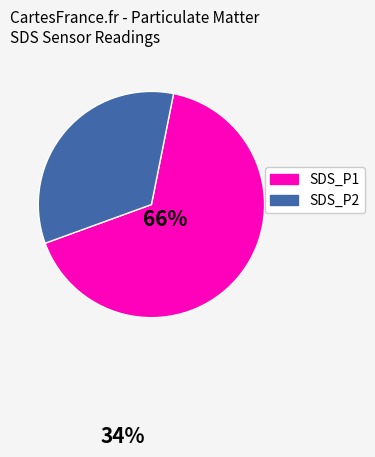

Which category accounts for the majority?

SDS_P1